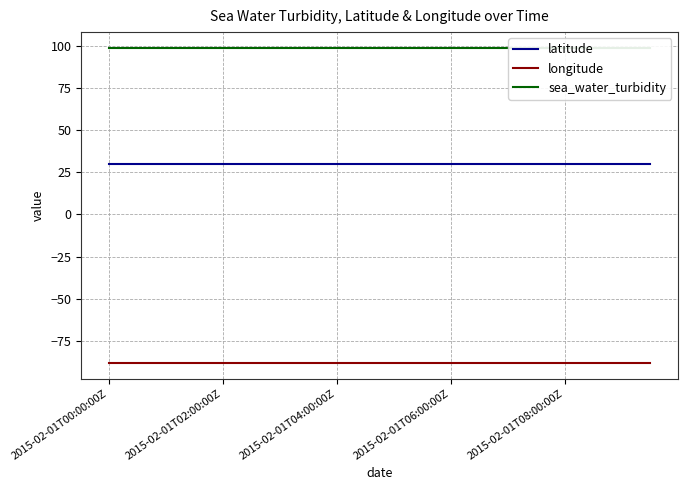

Is it true that latitude equals 30.3 at 6?

True